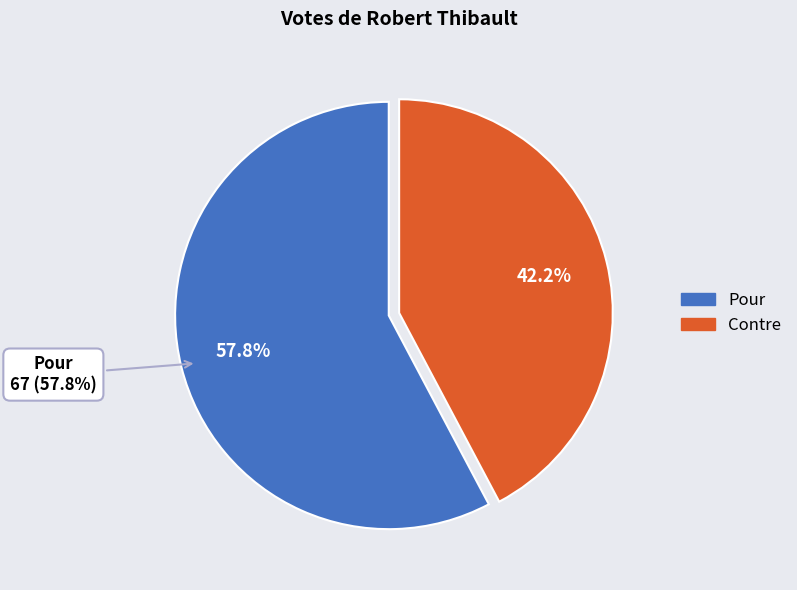

What percentage is NOT represented by Contre?

57.8%